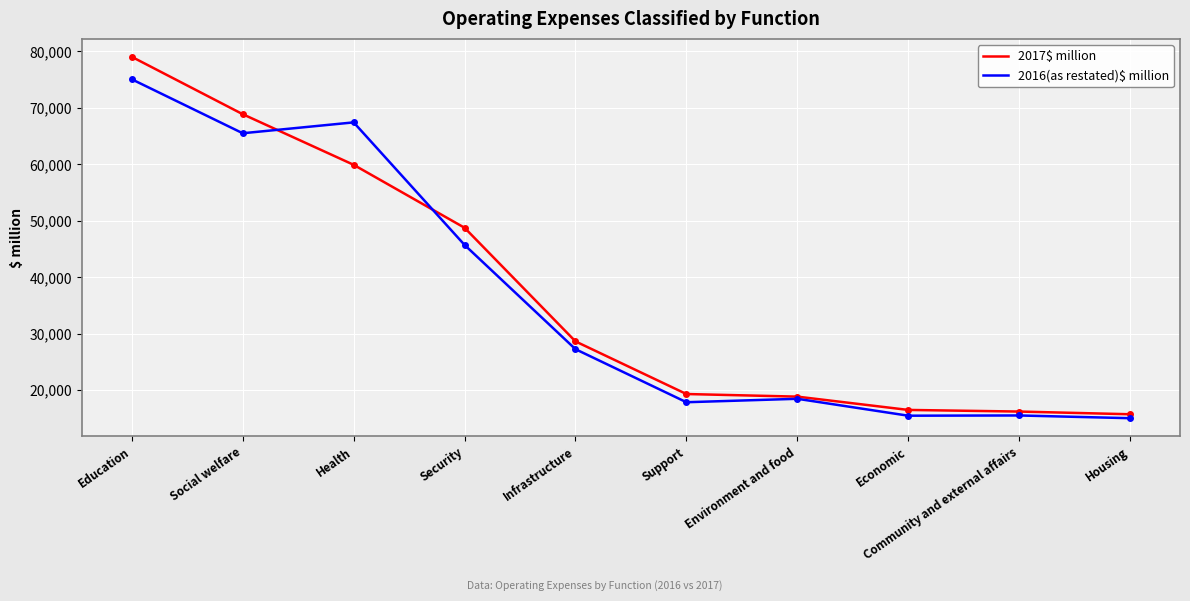

The 2017$ million series shows 99525 at Health. True or false?

False